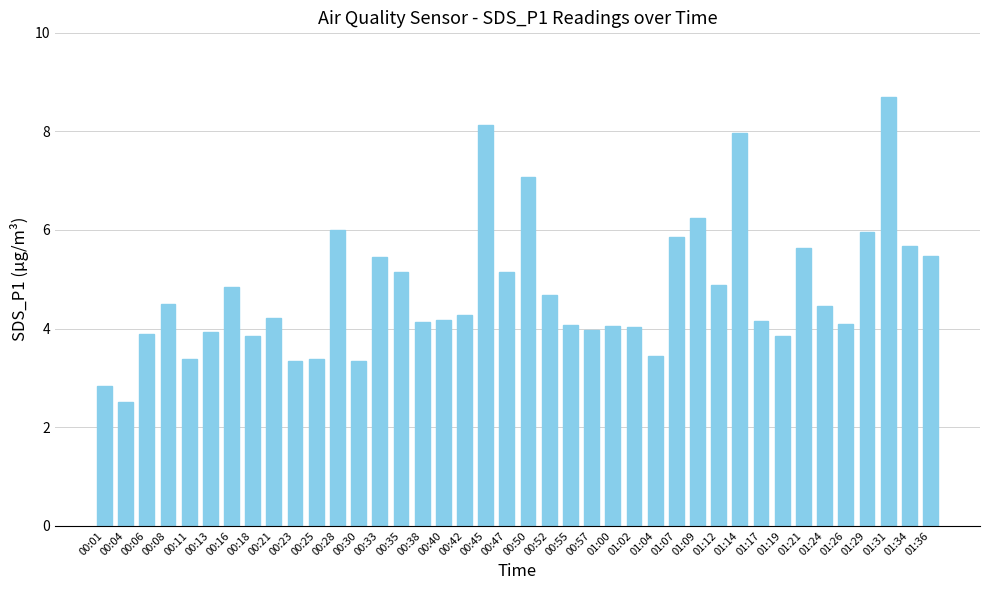

The value at 01:21 is 5.6. True or false?

True